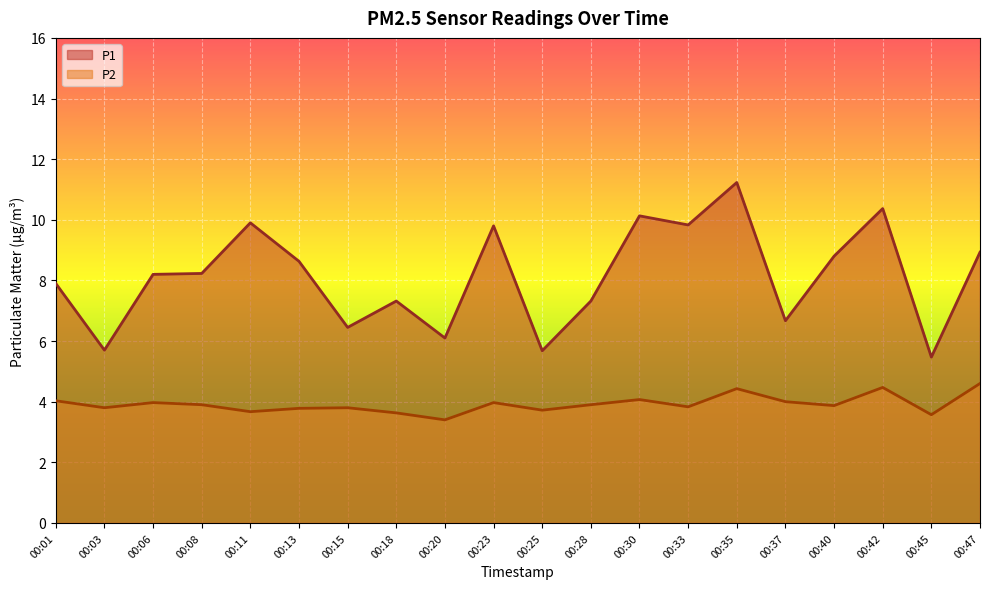

How many data points does each series have?

20